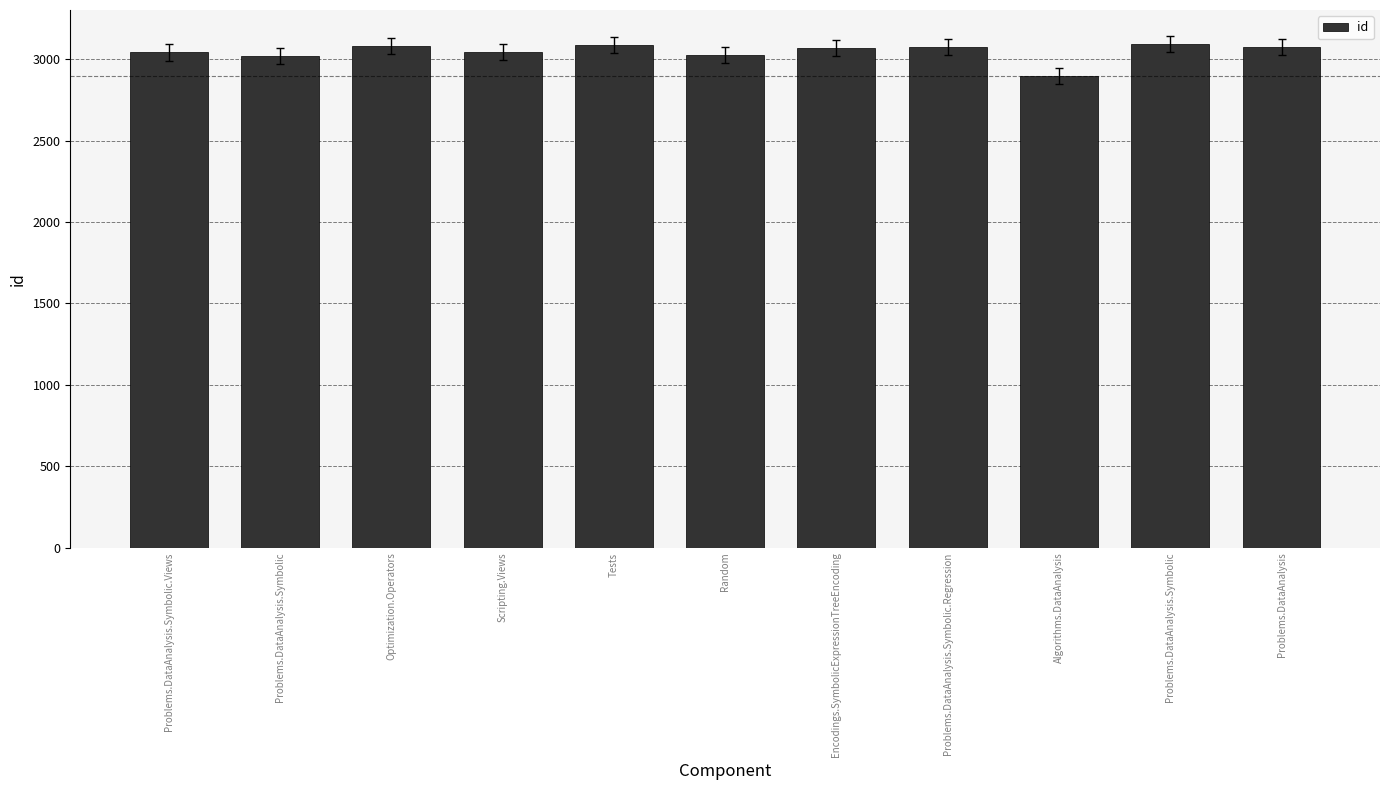

What is the value of the 3rd bar from the left?

3081